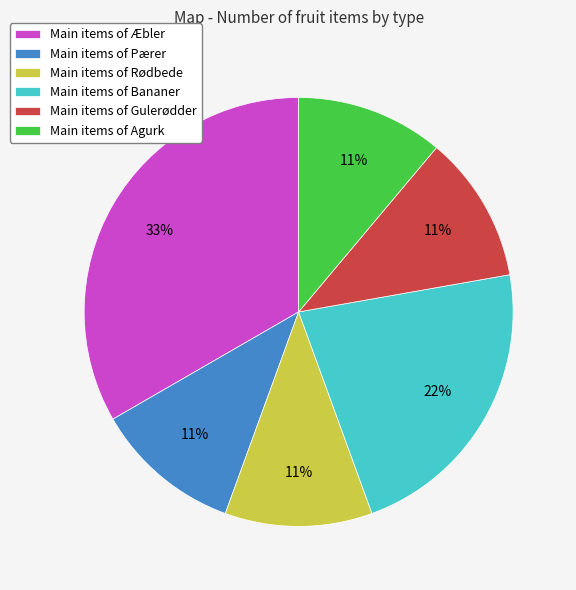

Approximately how many times larger is the value at Main items of Rødbede compared to Main items of Pærer?

1.0